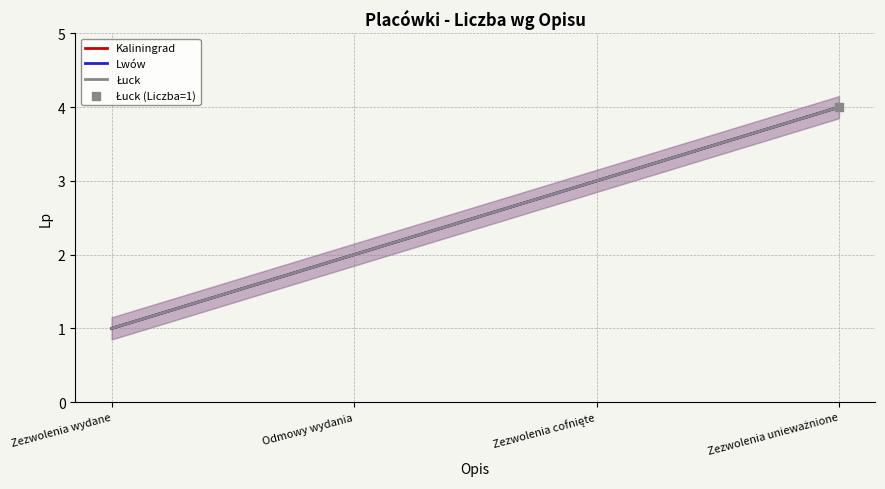

Which series reaches the minimum Y coordinate?

Kaliningrad